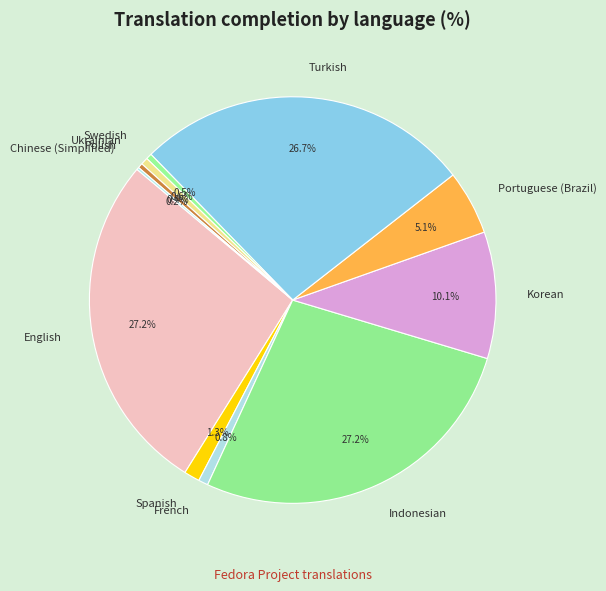

Does Swedish represent more than half of the total?

No